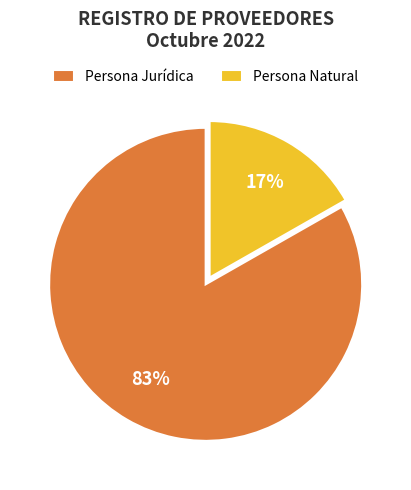

Count the number of slices in the pie.

2